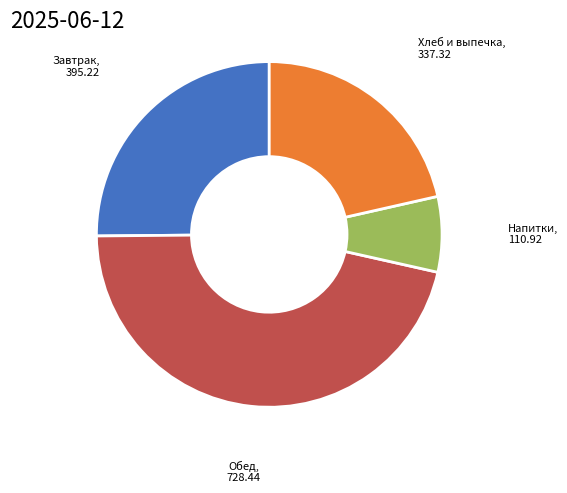

Is there any slice that represents more than half of the pie?

No